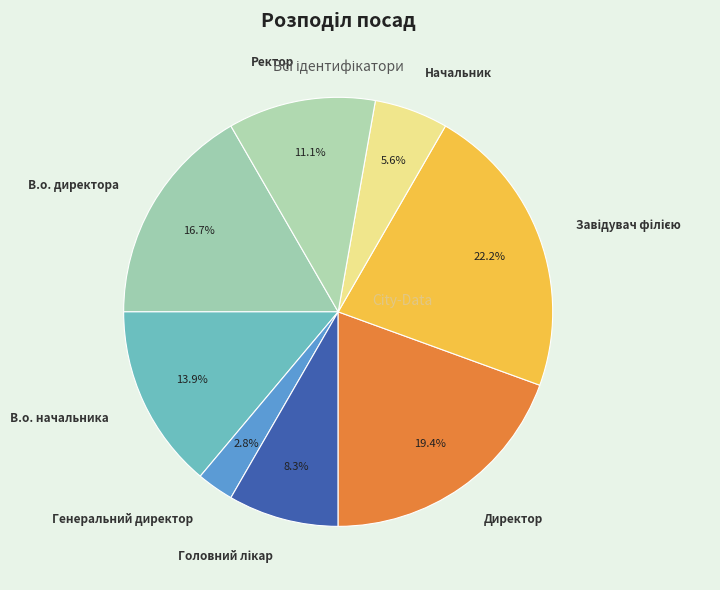

How many slices are in this pie chart?

8